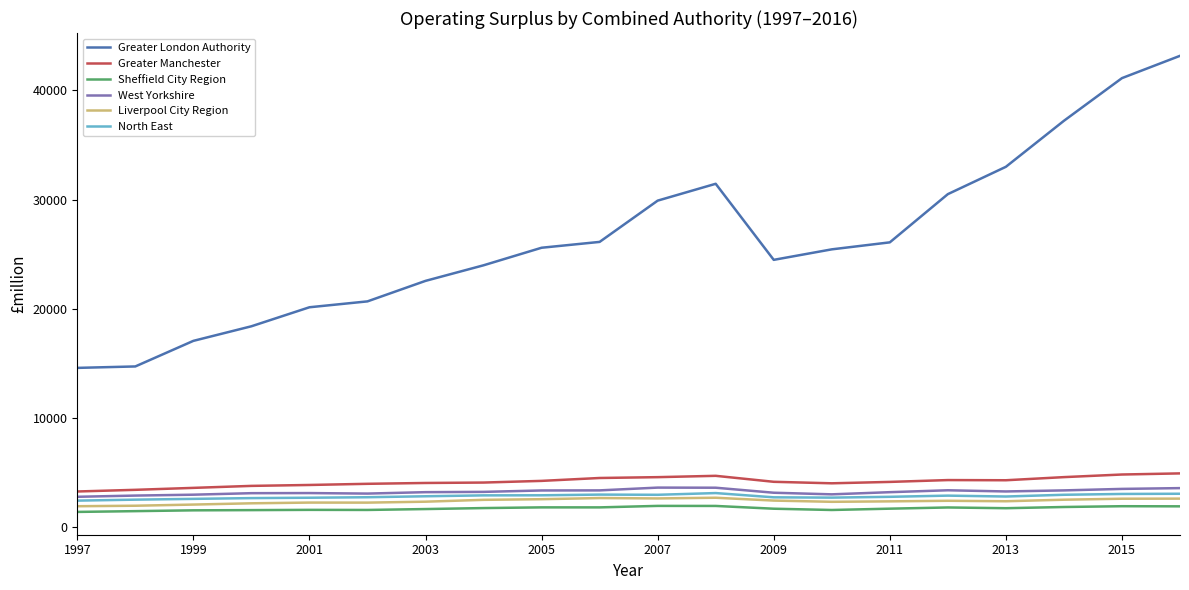

How many values in the Greater London Authority series are below 25592?

10